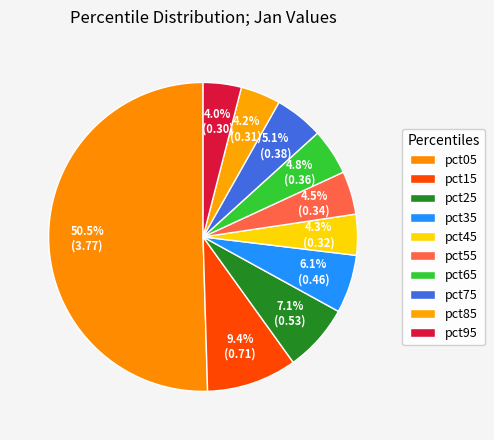

Count the number of slices in the pie.

10